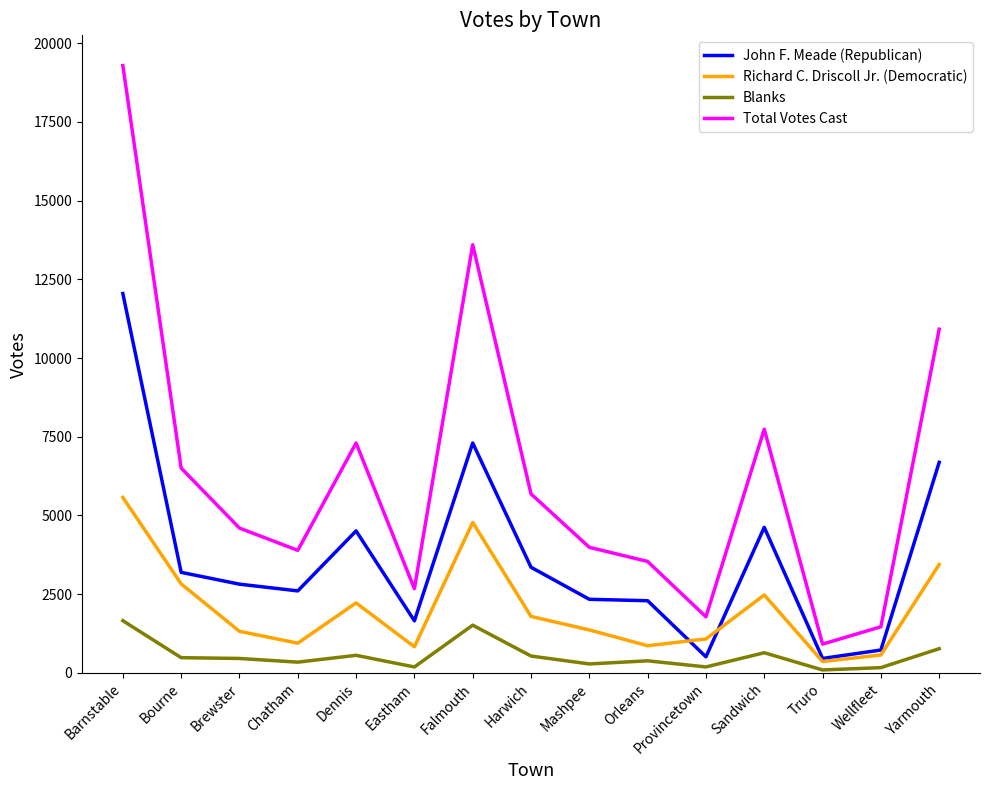

At which category is the sum across all series the highest?

Barnstable